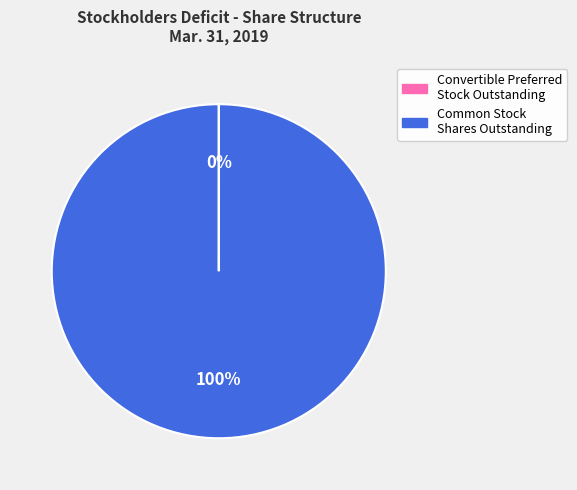

Does any single category account for the majority?

Yes